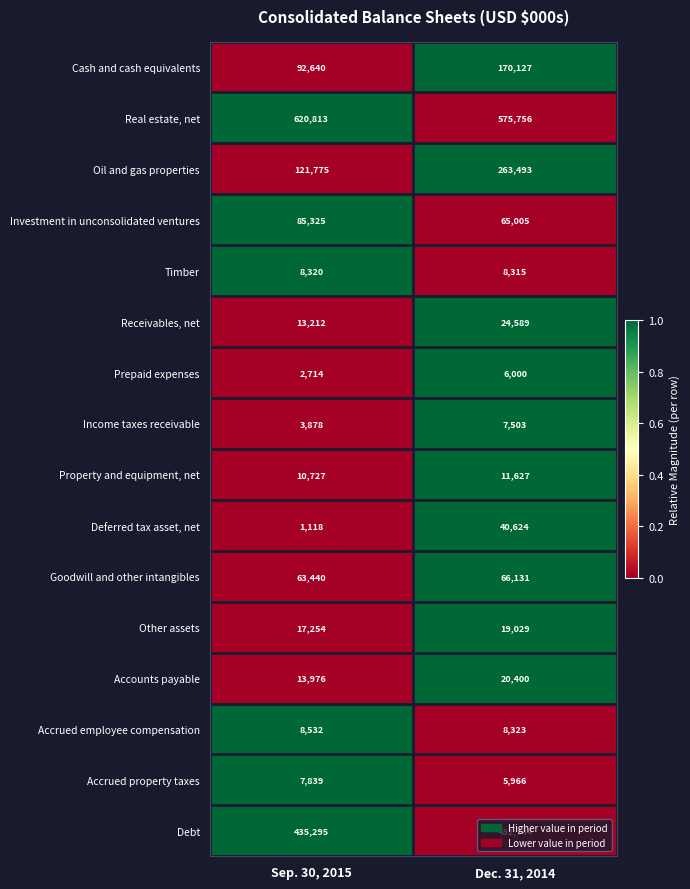

Read the Prepaid expenses value at Sep. 30, 2015, to the nearest 100.

2700